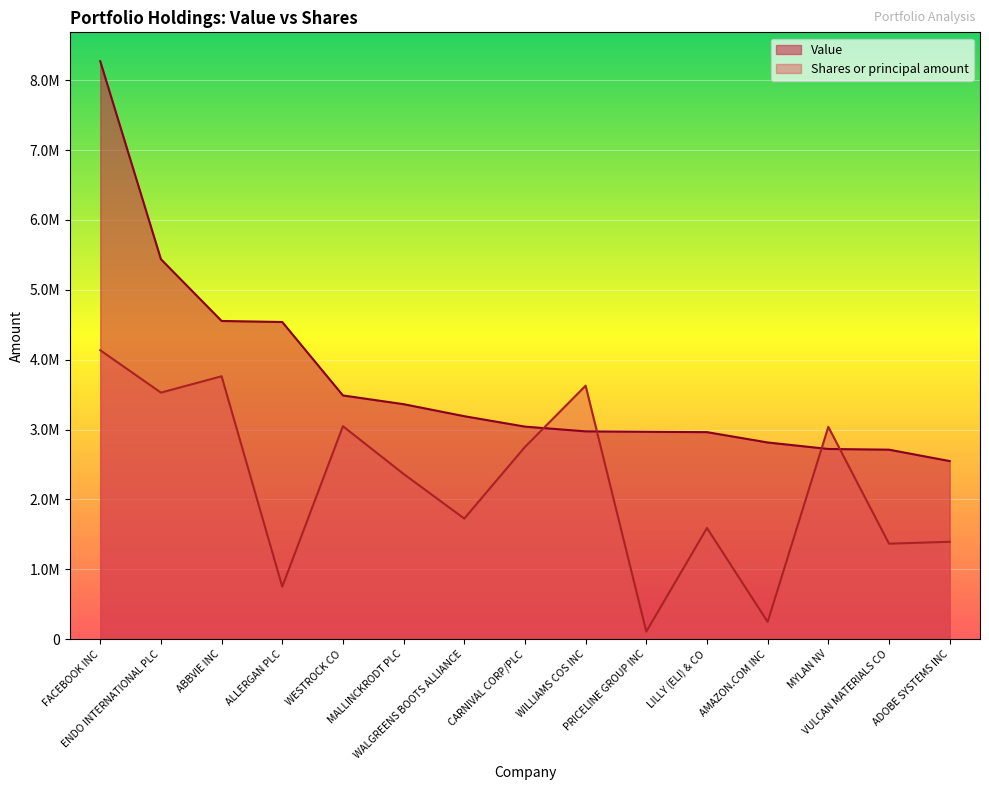

What is the value of the Value point at the 4th from the left?

4539000.0